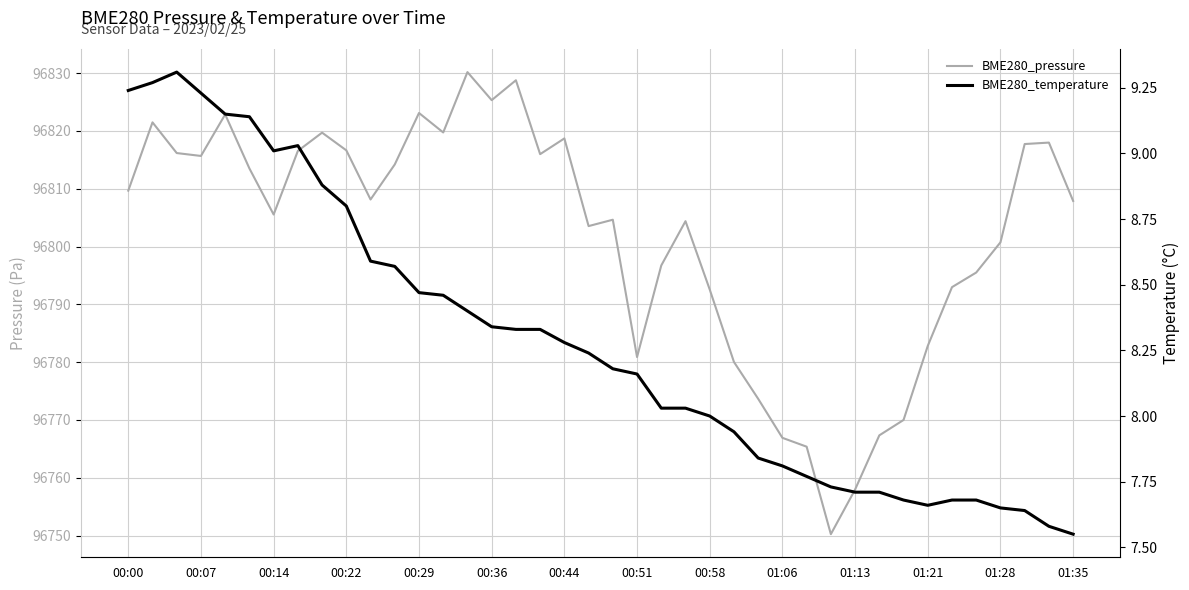

The value of BME280_temperature at 01:35 is 7.5. True or false?

True